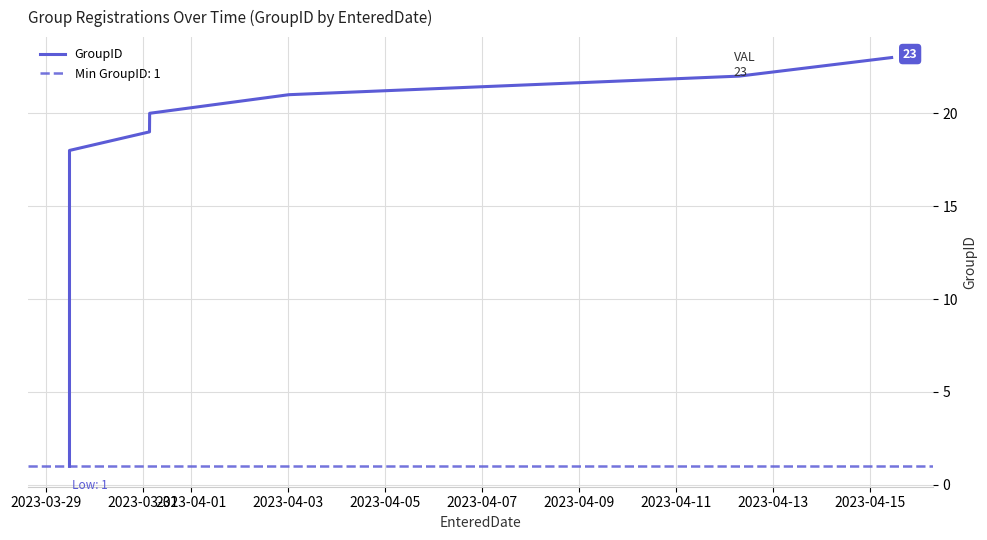

What is the sum of all values?

276